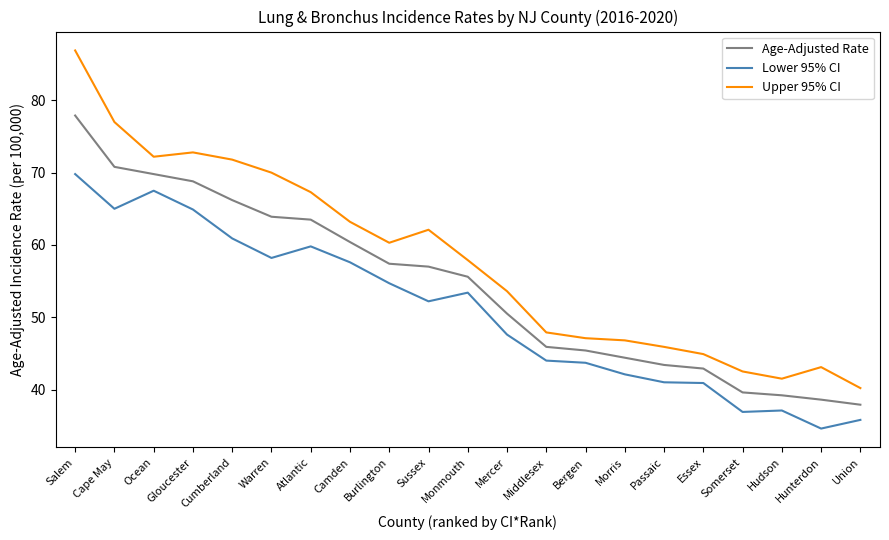

At how many categories does at least one series exceed 51?

12